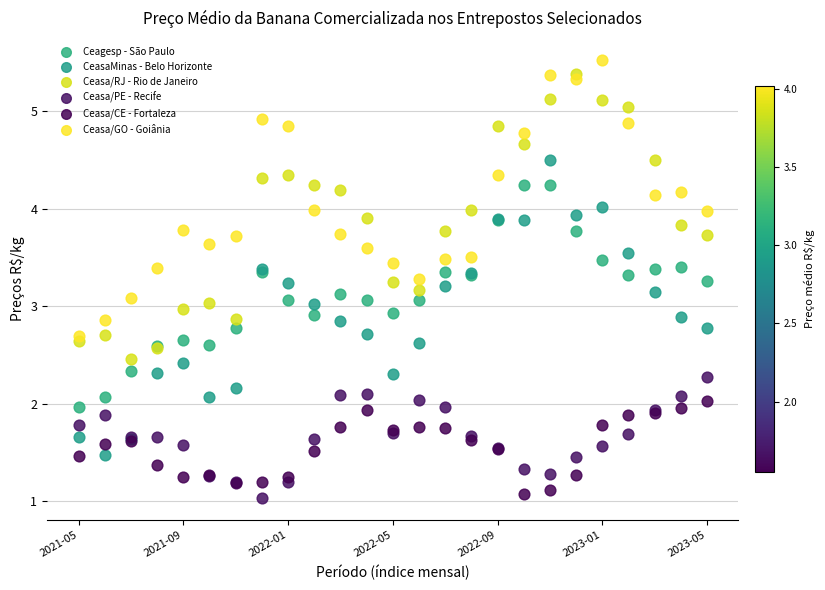

Which series has the widest spread of Y values?

CeasaMinas - Belo Horizonte